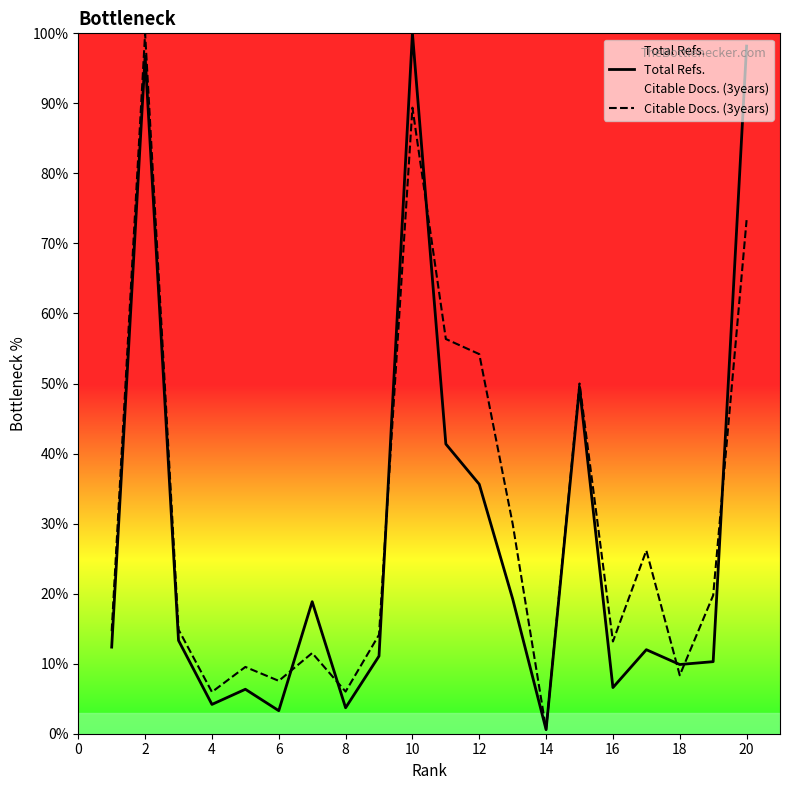

What is the difference between the second highest and minimum values in the Total Refs. series?

97.6